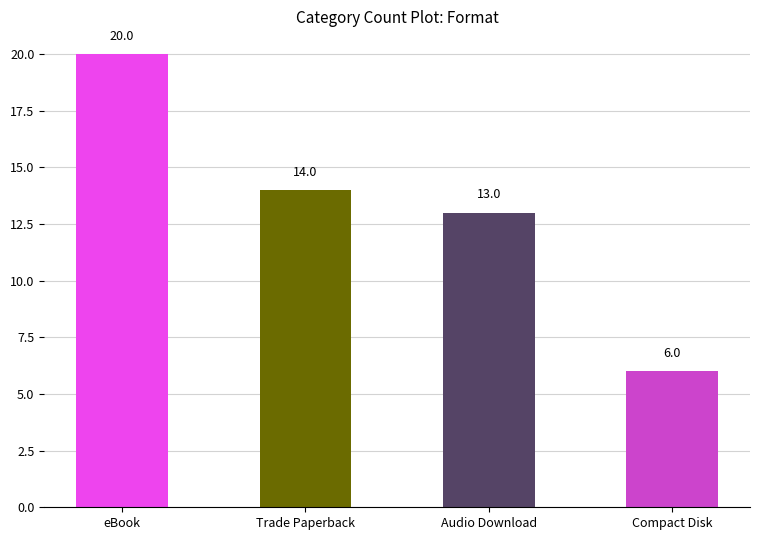

What is the change in value from eBook to Audio Download?

-7